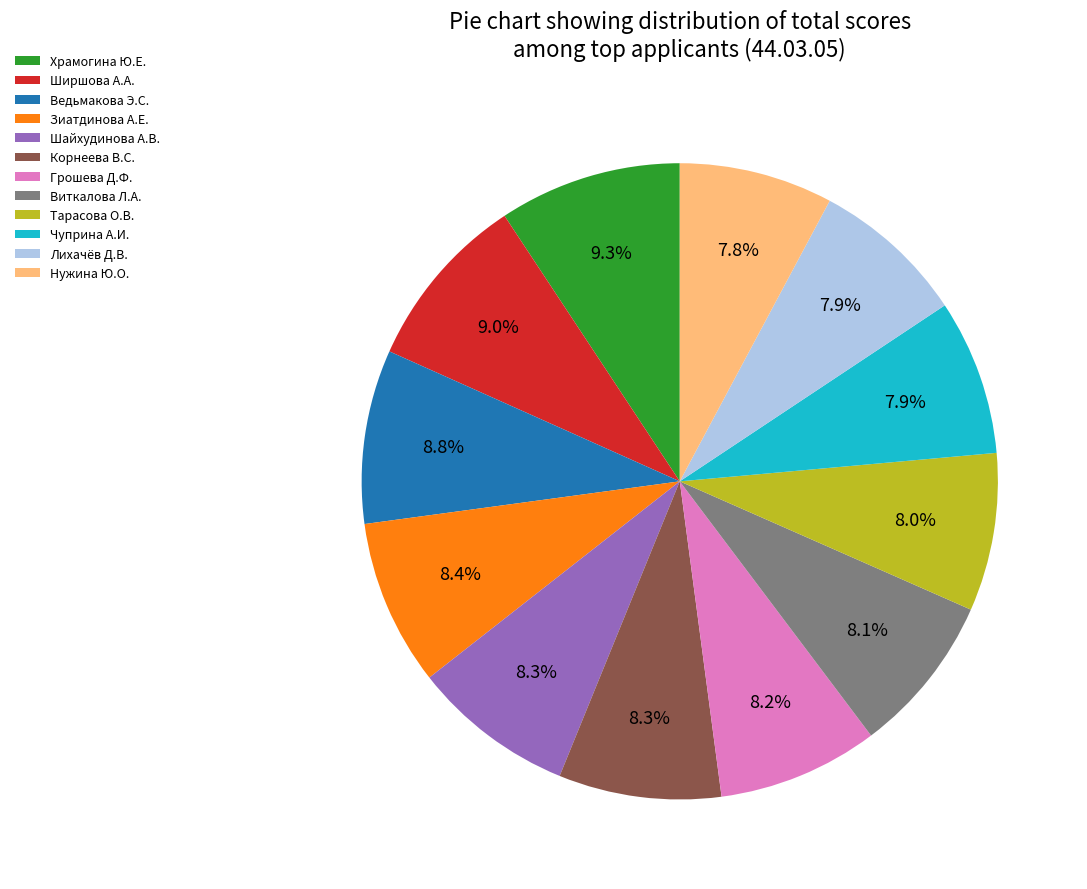

Approximately how many times larger is the value at Ширшова А.А. compared to Нужина Ю.О.?

1.2